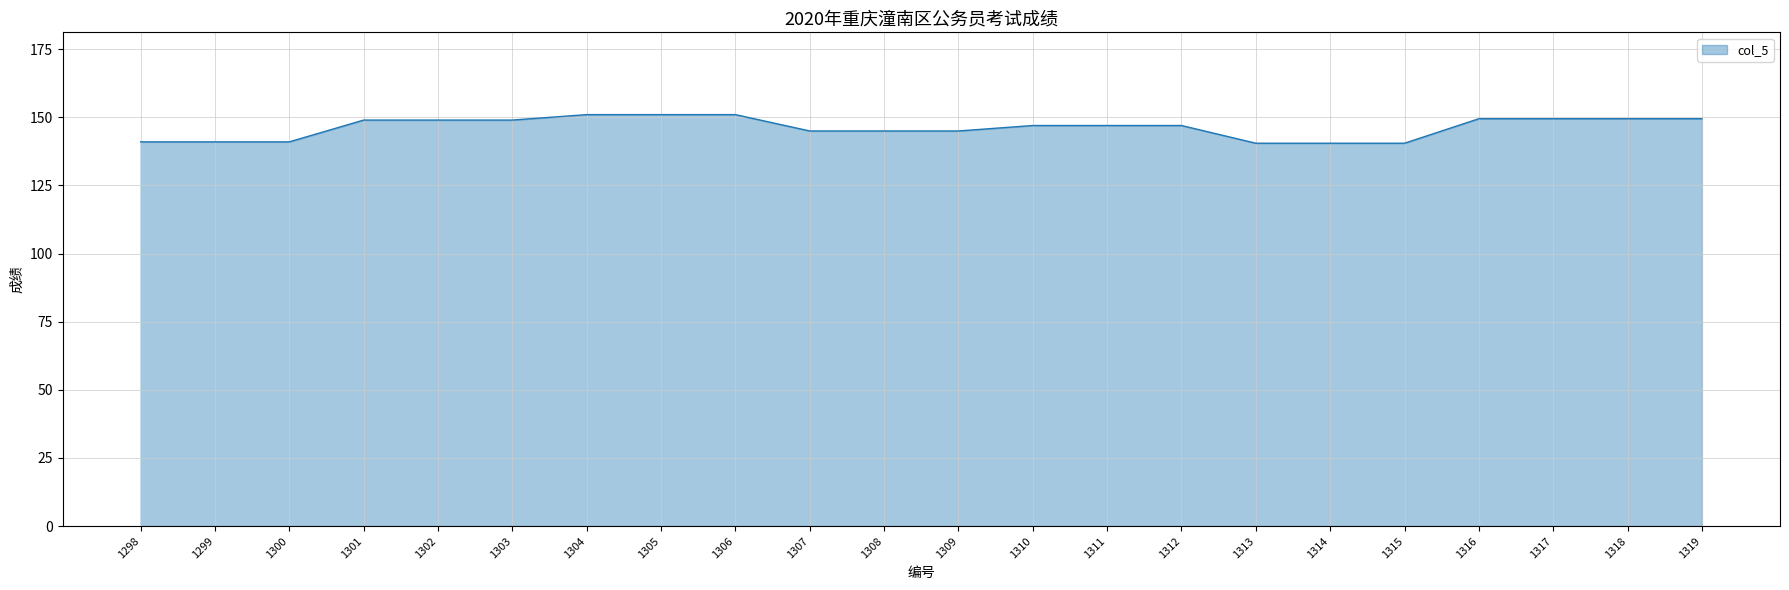

What is the greatest value displayed?

151.0